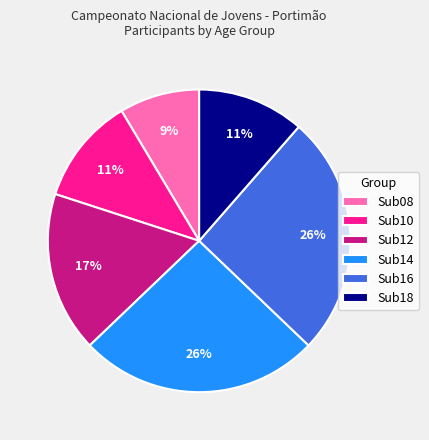

Do Sub16 and Sub10 together represent more than half of the pie?

No